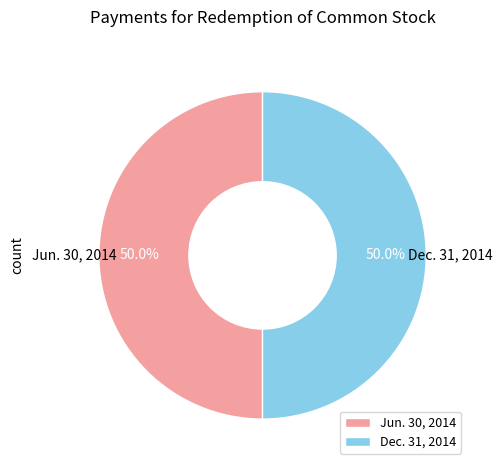

What portion of the pie excludes Dec. 31, 2014?

50.0%